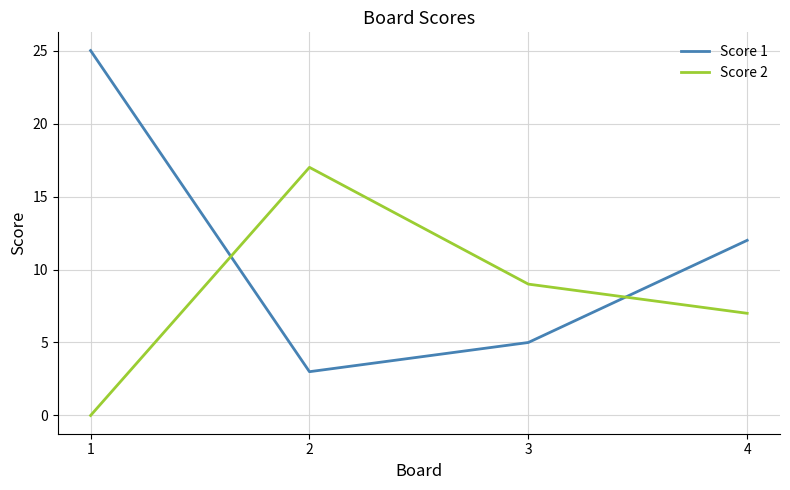

True or false: Score 2 and Score 1 cross at least once.

True